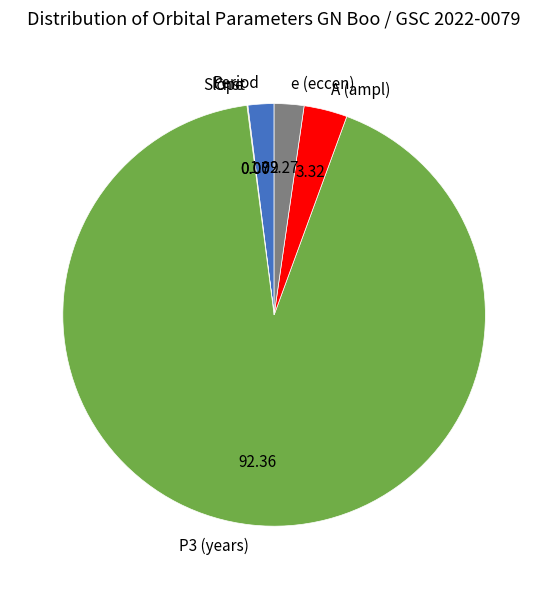

Between Period and A (ampl), which is larger?

A (ampl)